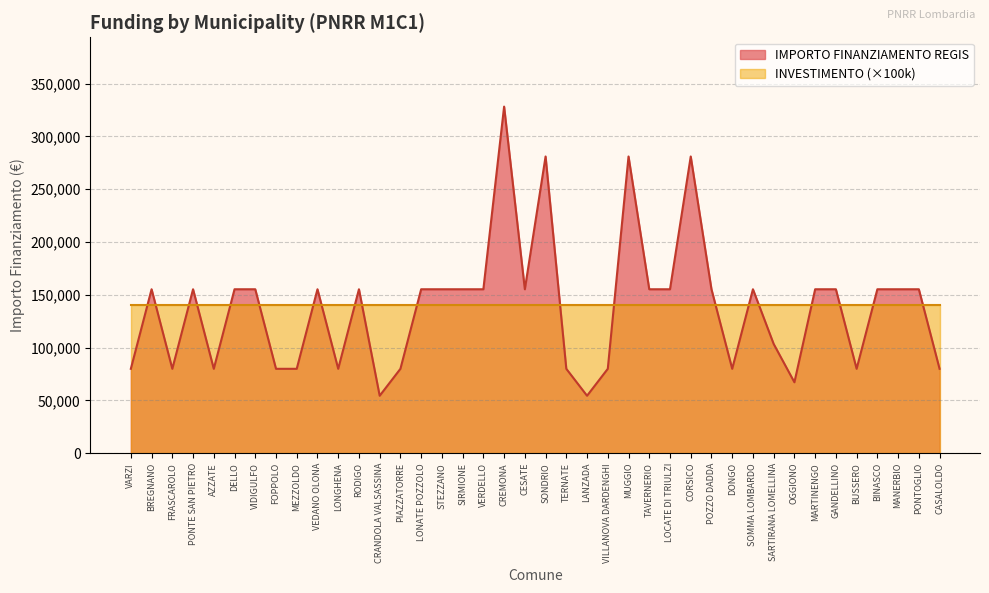

Where is the data nearest to the value 191286?

BREGNANO